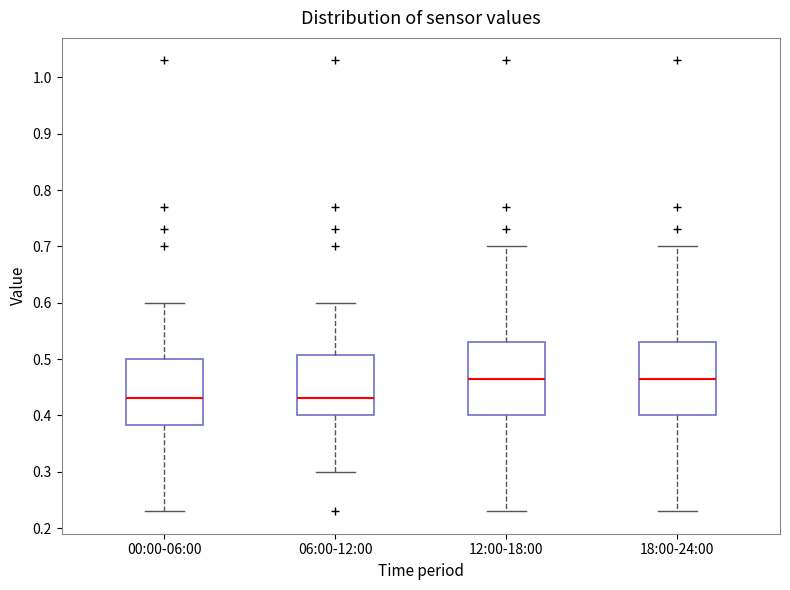

Reading left to right, read every box against the y-axis: the position of its median line, the range the box covers, and the ends of its whiskers. The values are not printed on the chart, so give them approximately, as read against the axis.

00:00-06:00: median 0.43, box 0.38 to 0.50, whiskers 0.23 to 0.60
06:00-12:00: median 0.43, box 0.40 to 0.51, whiskers 0.30 to 0.60
12:00-18:00: median 0.47, box 0.40 to 0.53, whiskers 0.23 to 0.70
18:00-24:00: median 0.47, box 0.40 to 0.53, whiskers 0.23 to 0.70